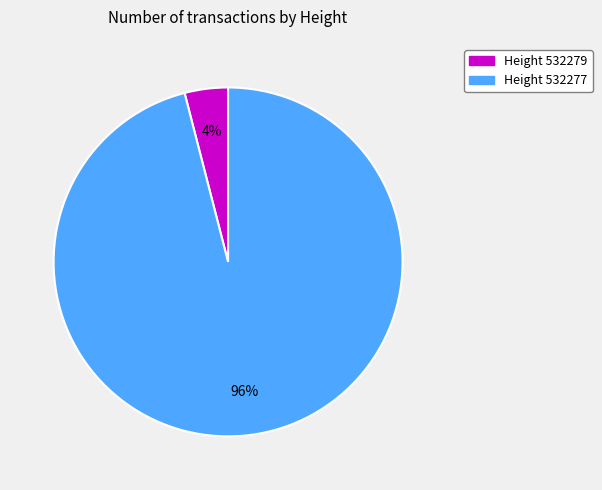

To the nearest percent, what is the difference between the largest and smallest slice percentages?

92%